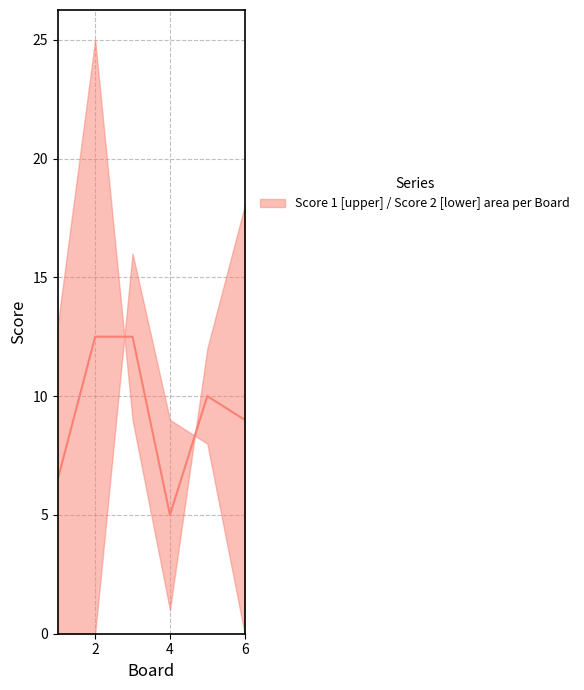

The value of Score 1 at 4 is 14.3. True or false?

False